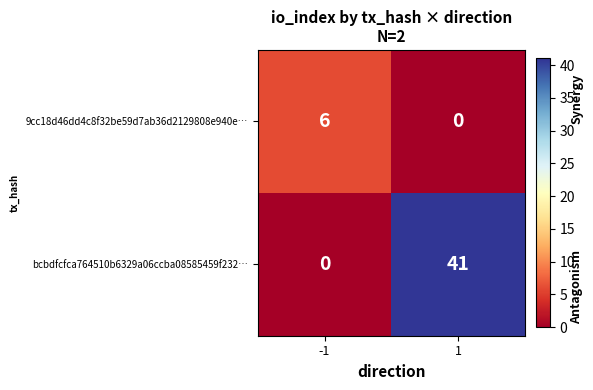

Reading left to right, transcribe all the data shown in this chart.

9cc18d46dd4c8f32be59d7ab36d2129808e940e…: 6	0
bcbdfcfca764510b6329a06ccba08585459f232…: 0	41